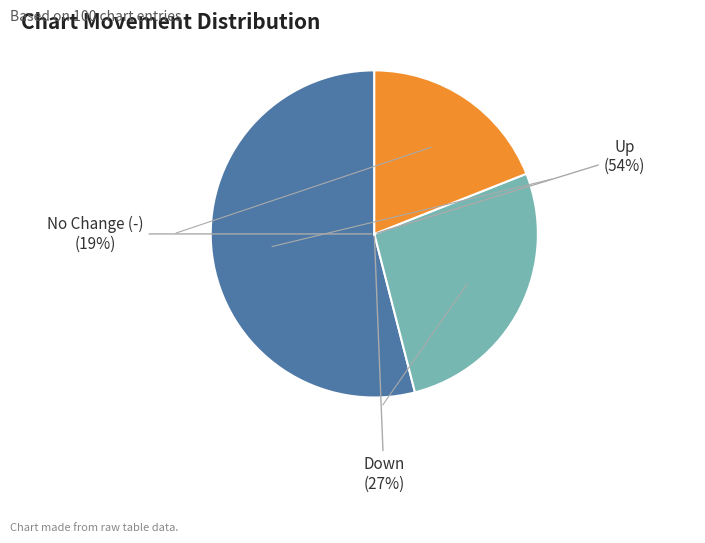

What is the largest slice in the pie chart?

up